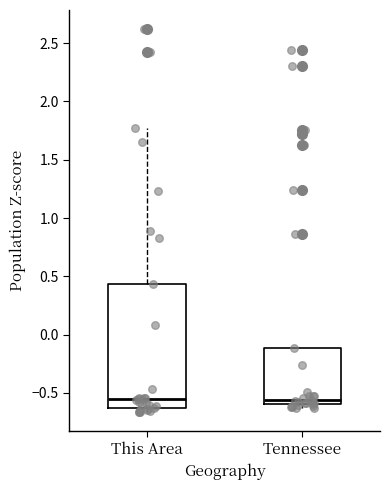

Reading left to right, transcribe this box plot: for each box, give where its median line is, the range the box spans, and where its two whiskers end, as read against the y-axis. The values are not printed on the chart, so give them approximately, as read against the axis.

This Area: median -0.55, box -0.65 to 0.45, whiskers -0.65 (just below the box's lower edge) to 1.80
Tennessee: median -0.55, box -0.60 to -0.10, whiskers -0.65 to -0.10